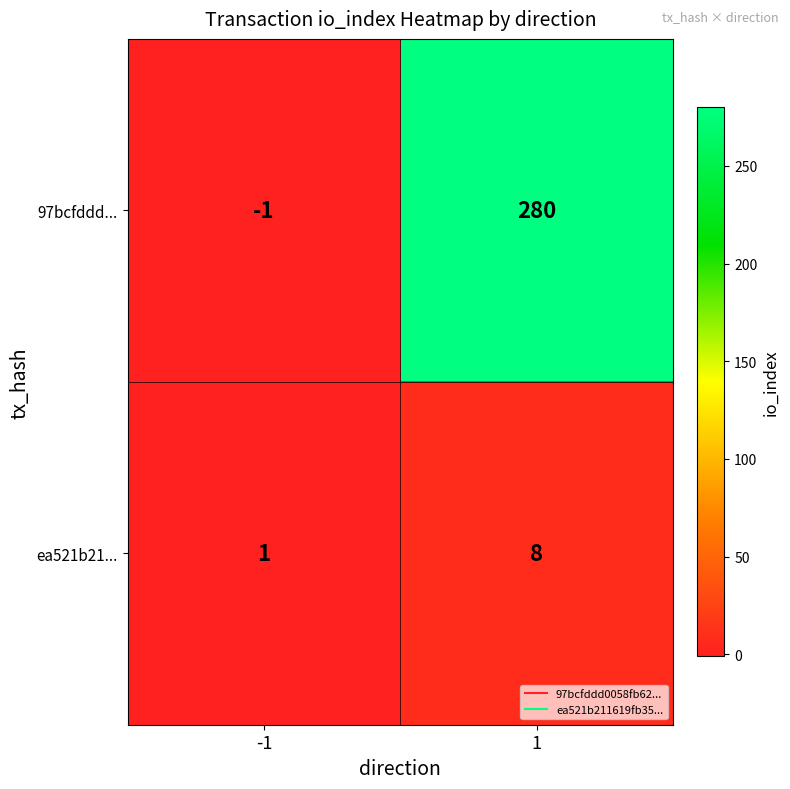

True or false: ea521b21... has a value of 11 at 1.

False